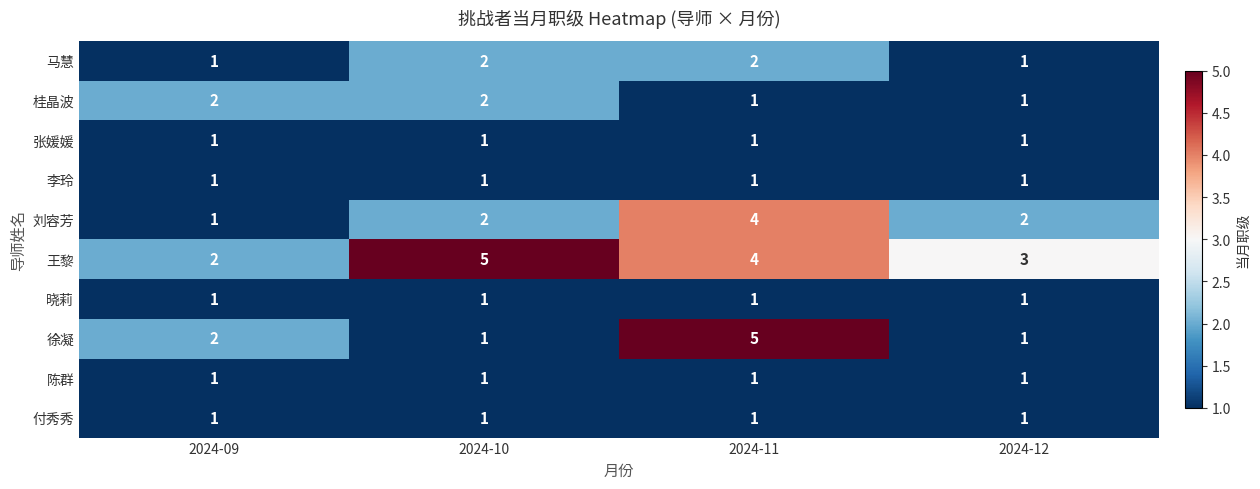

Which series has the largest total across all categories?

王黎